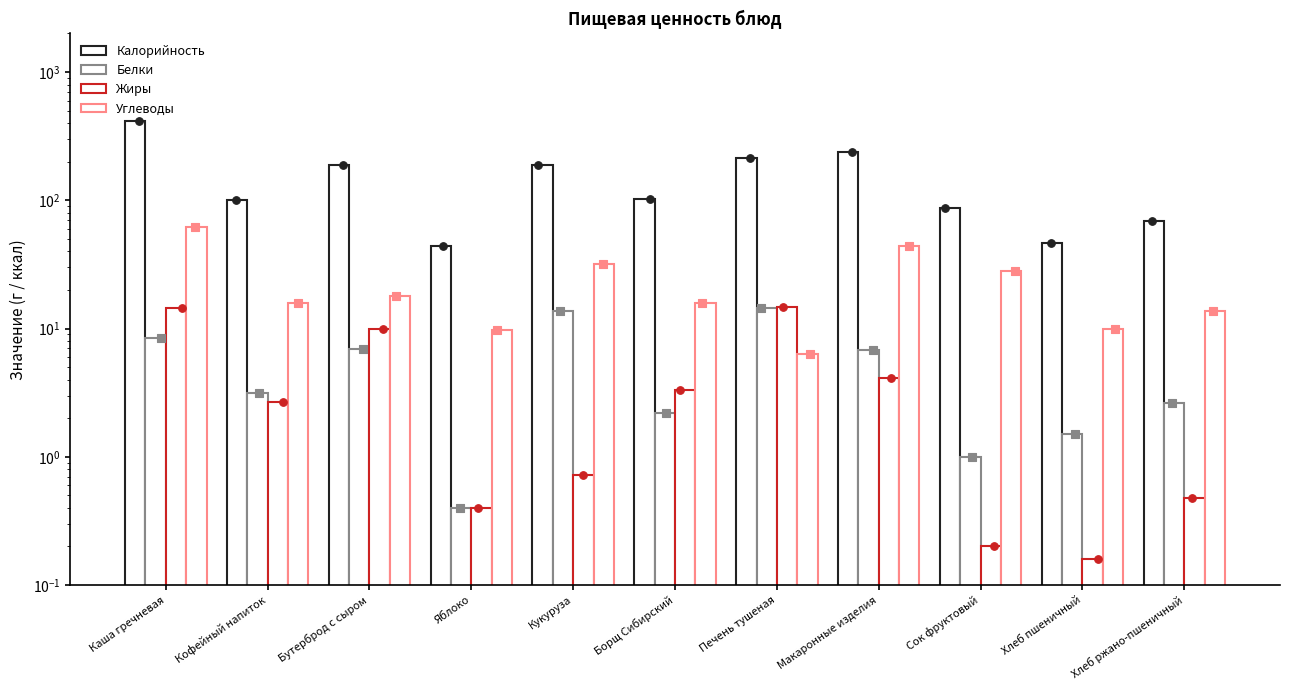

What is the total value across all series at Хлеб ржано-пшеничный?

86.4